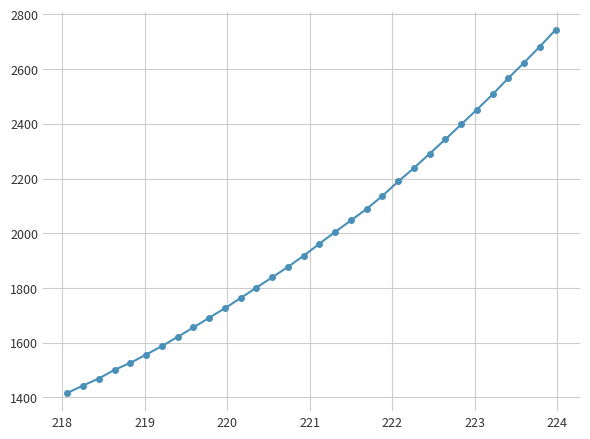

What is the average value?

1989.6